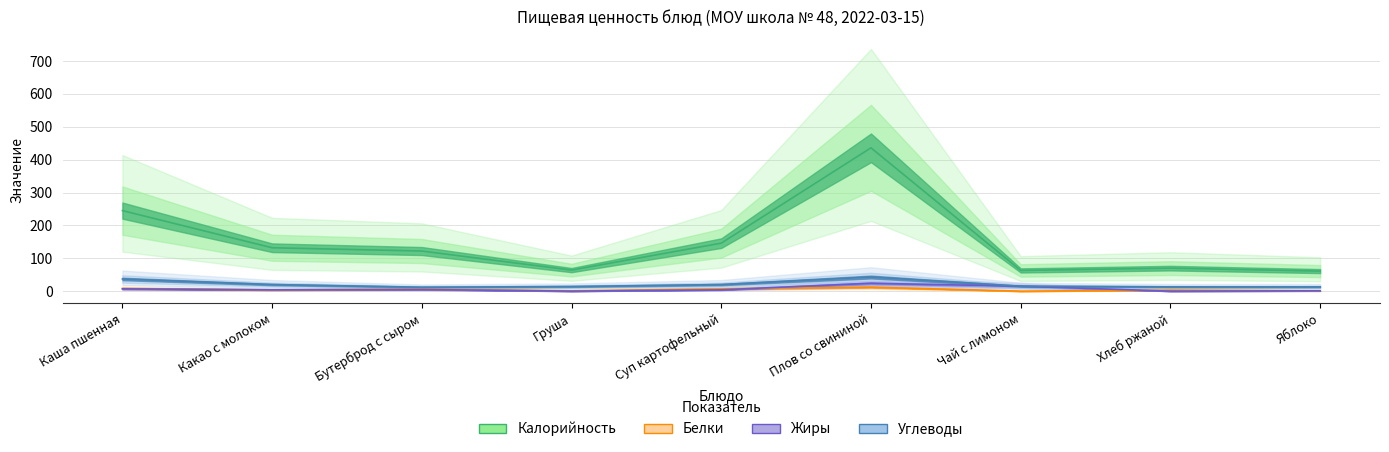

True or false: Углеводы and Калорийность intersect in this chart.

False